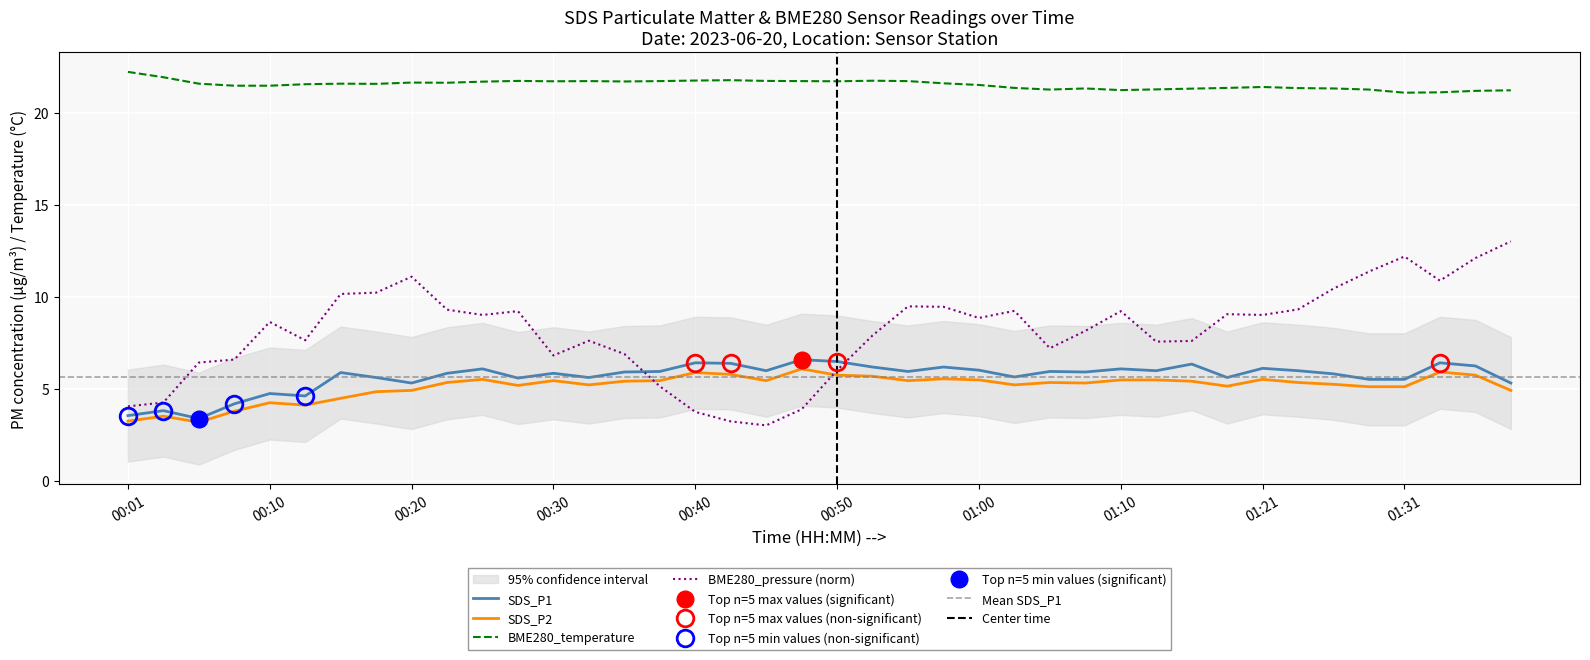

Between 01:18 and 00:01, which is larger?

01:18